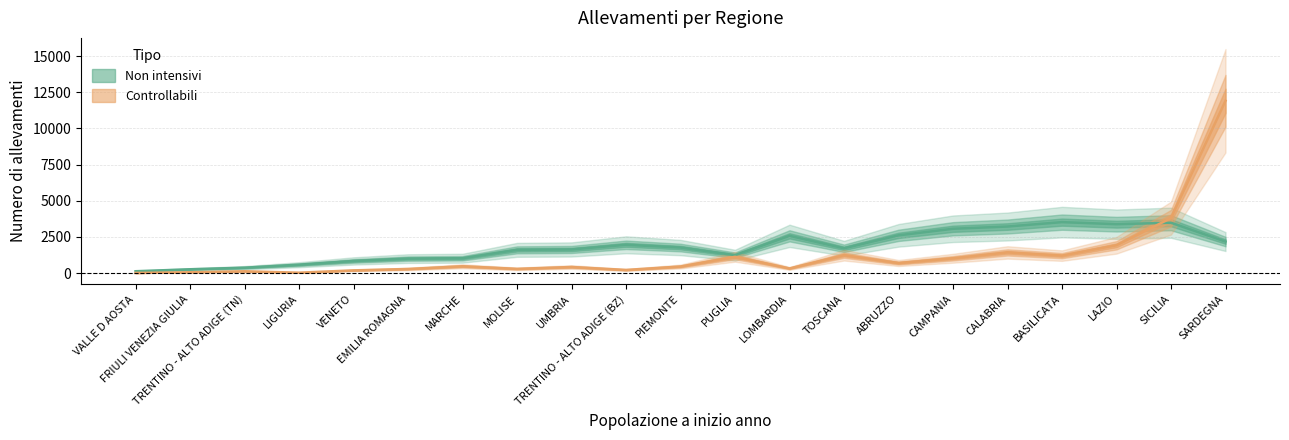

Reading left to right, list all the values displayed in this chart.

Non intensivi: ABRUZZO=2609	BASILICATA=3522	CALABRIA=3218	CAMPANIA=3063	EMILIA ROMAGNA=1001	FRIULI VENEZIA GIULIA=262	LAZIO=3380	LIGURIA=580	LOMBARDIA=2574	MARCHE=1027	MOLISE=1606	PIEMONTE=1765	PUGLIA=1240	SARDEGNA=2178	SICILIA=3479	TOSCANA=1713	TRENTINO - ALTO ADIGE (BZ)=1955	TRENTINO - ALTO ADIGE (TN)=373	UMBRIA=1632	VALLE D AOSTA=127	VENETO=839
Controllabili: ABRUZZO=696	BASILICATA=1207	CALABRIA=1428	CAMPANIA=1024	EMILIA ROMAGNA=283	FRIULI VENEZIA GIULIA=57	LAZIO=1922	LIGURIA=27	LOMBARDIA=321	MARCHE=471	MOLISE=292	PIEMONTE=454	PUGLIA=1125	SARDEGNA=11909	SICILIA=3799	TOSCANA=1238	TRENTINO - ALTO ADIGE (BZ)=217	TRENTINO - ALTO ADIGE (TN)=124	UMBRIA=420	VALLE D AOSTA=8	VENETO=187